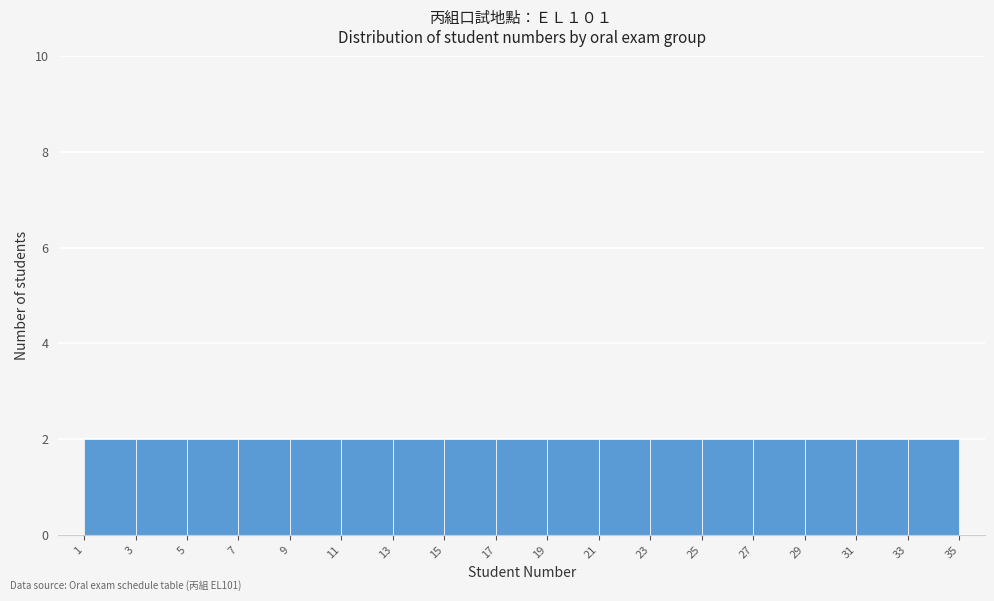

Reading left to right, transcribe this chart: for each bar, give the range it covers on the x-axis and its height. The values are not printed on the chart, so give them approximately, as read against the axis.

1 to 3: 2
3 to 5: 2
5 to 7: 2
7 to 9: 2
9 to 11: 2
11 to 13: 2
13 to 15: 2
15 to 17: 2
17 to 19: 2
19 to 21: 2
21 to 23: 2
23 to 25: 2
25 to 27: 2
27 to 29: 2
29 to 31: 2
31 to 33: 2
33 to 35: 2